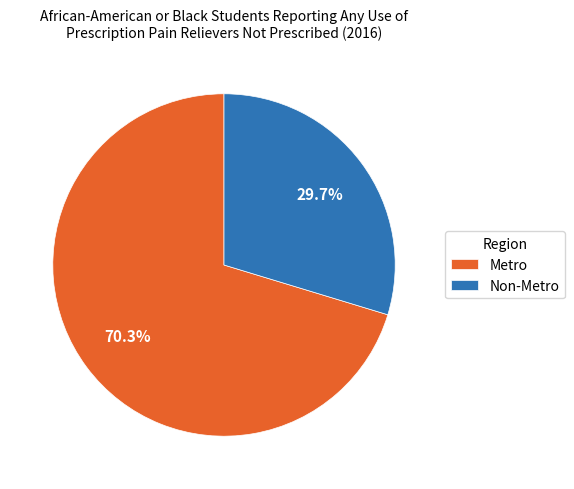

Between Metro and Non-Metro, which is larger?

Metro